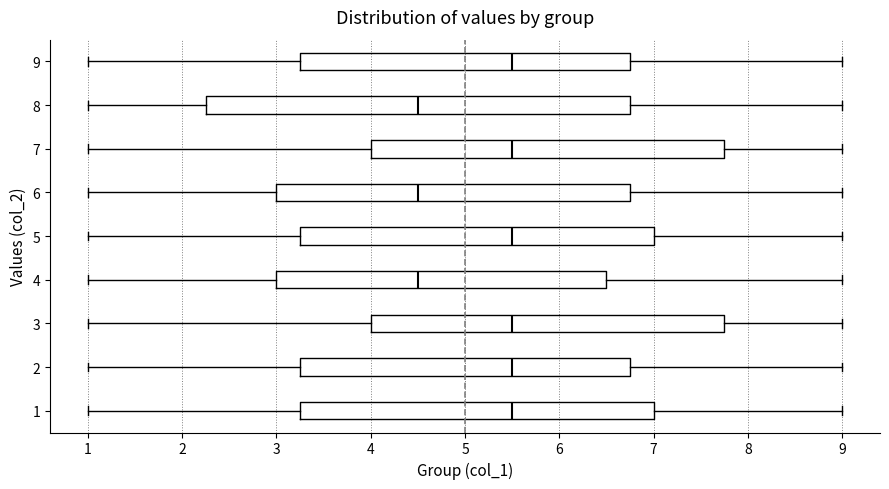

Comparing the boxes themselves (not the whiskers), which one is the widest?

8